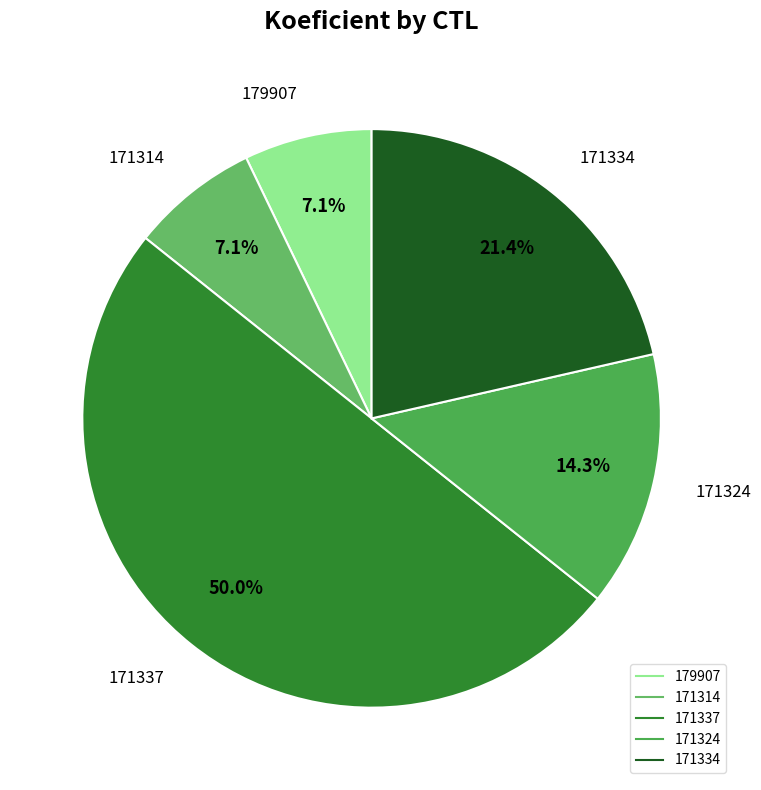

True or false: 171337 accounts for 50% of the total.

True